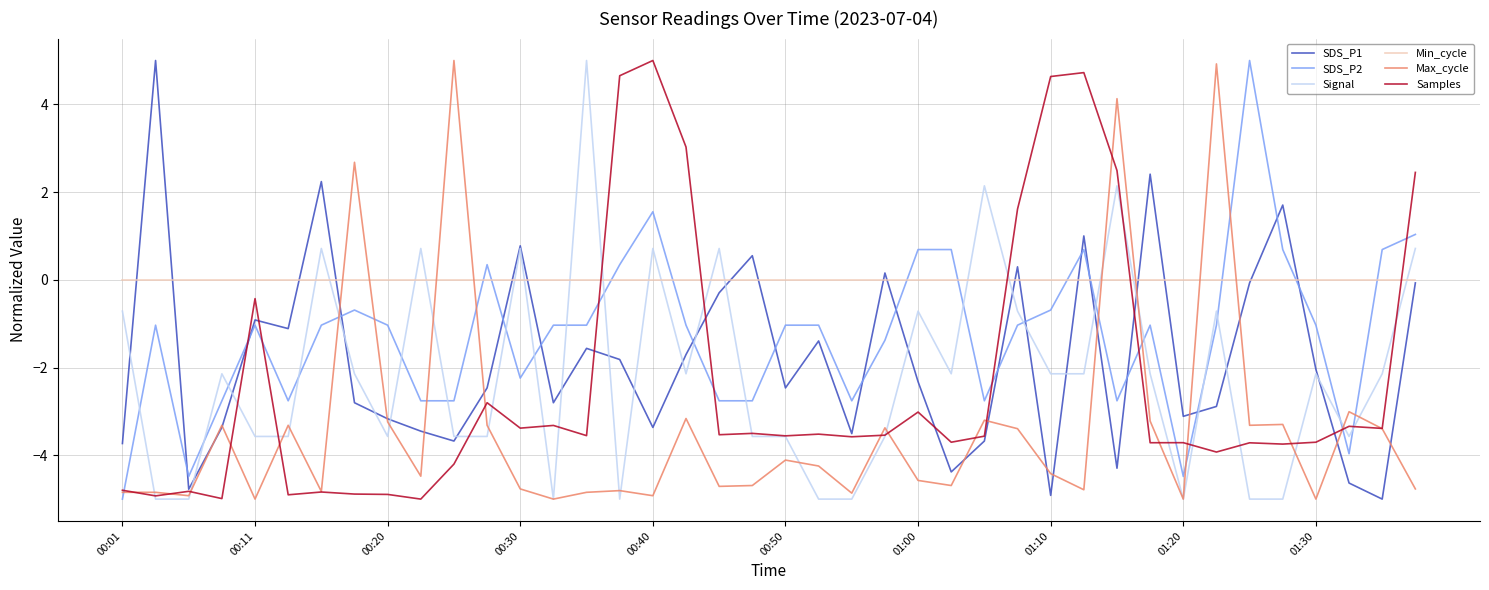

What is the smallest value displayed?

-5.0